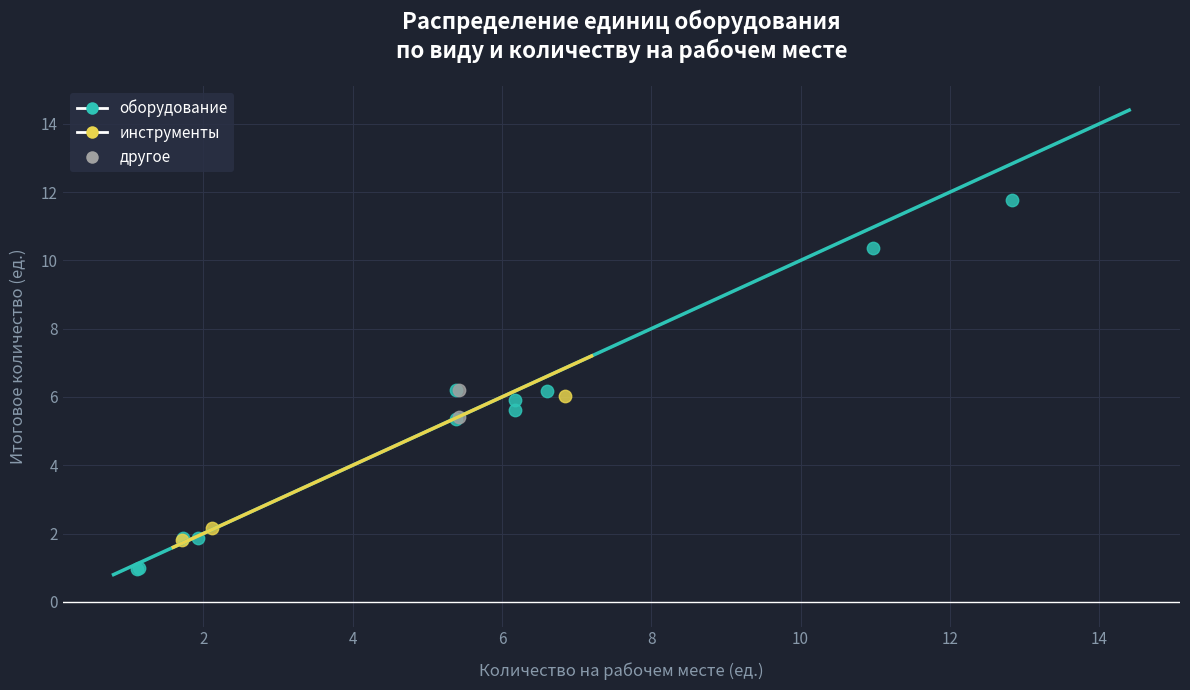

Which series contains the highest Y value?

оборудование